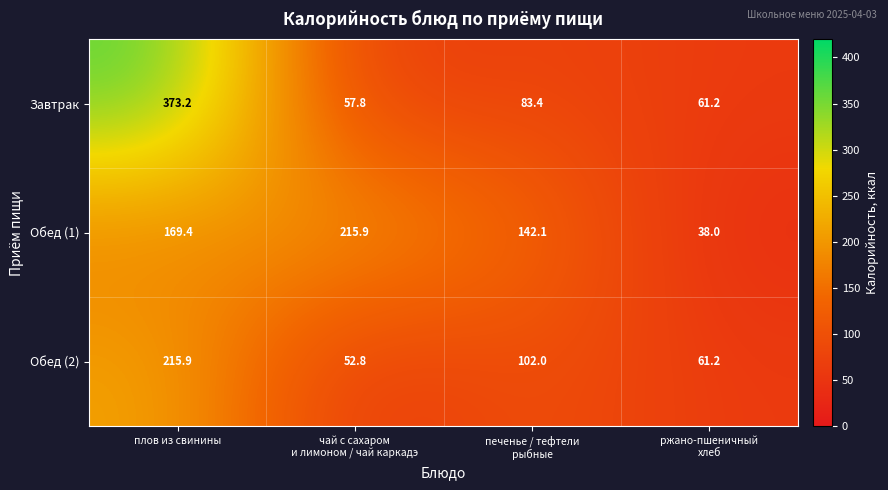

How many data points does each series have?

4